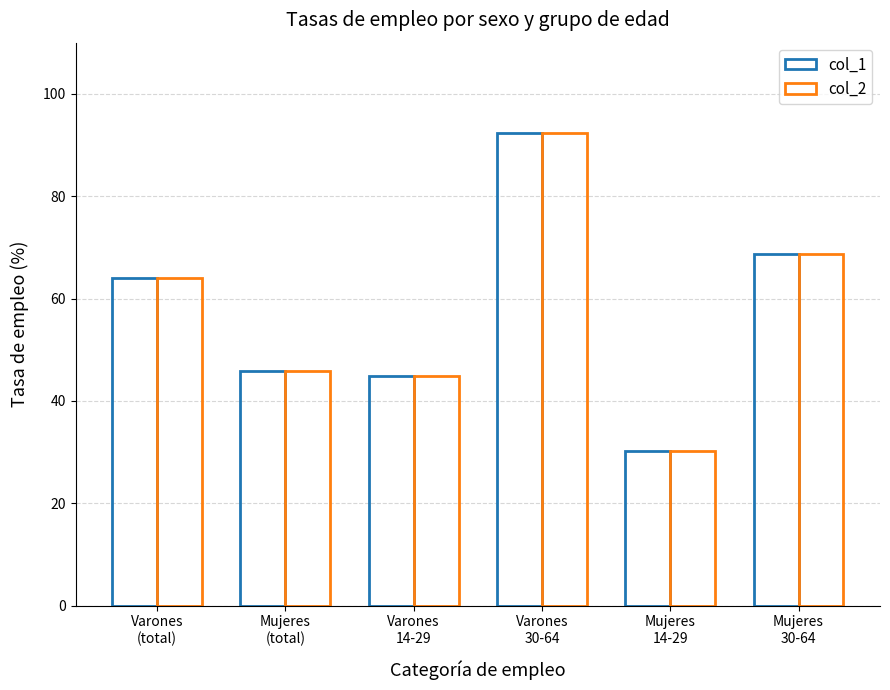

At how many categories does at least one series exceed 84?

1